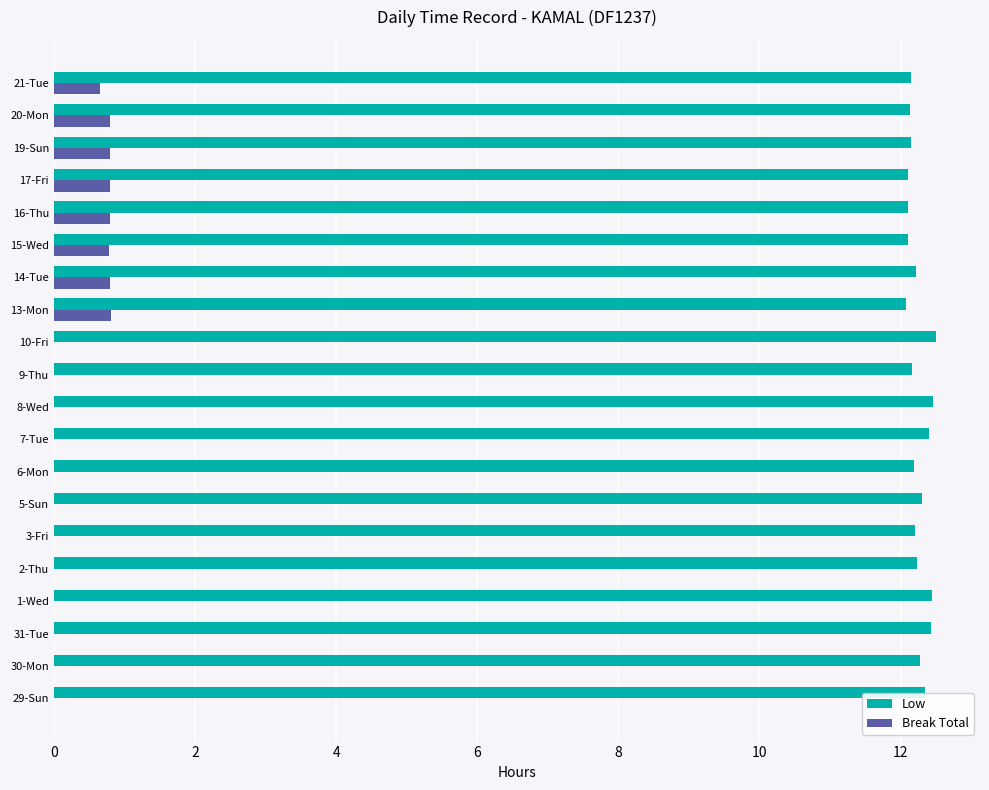

What is the sum of the Low values at 1-Wed and 13-Mon?

24.5